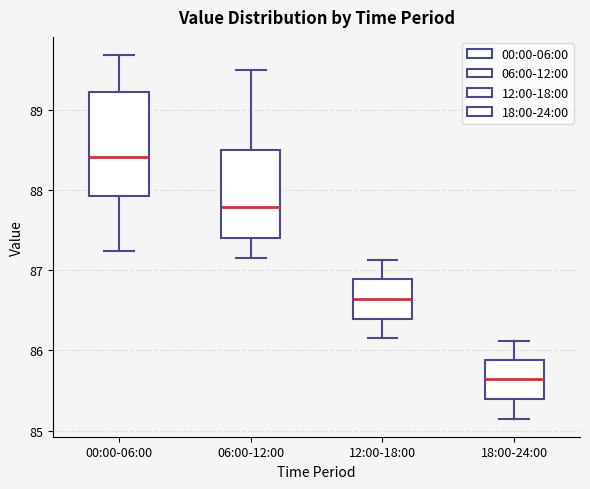

Reading left to right, transcribe this box plot: for each box, give where its median line is, the range the box spans, and where its two whiskers end, as read against the y-axis. The values are not printed on the chart, so give them approximately, as read against the axis.

00:00-06:00: median 88.4, box 87.9 to 89.2, whiskers 87.2 to 89.7
06:00-12:00: median 87.8, box 87.4 to 88.5, whiskers 87.2 to 89.5
12:00-18:00: median 86.6, box 86.4 to 86.9, whiskers 86.2 to 87.1
18:00-24:00: median 85.6, box 85.4 to 85.9, whiskers 85.2 to 86.1